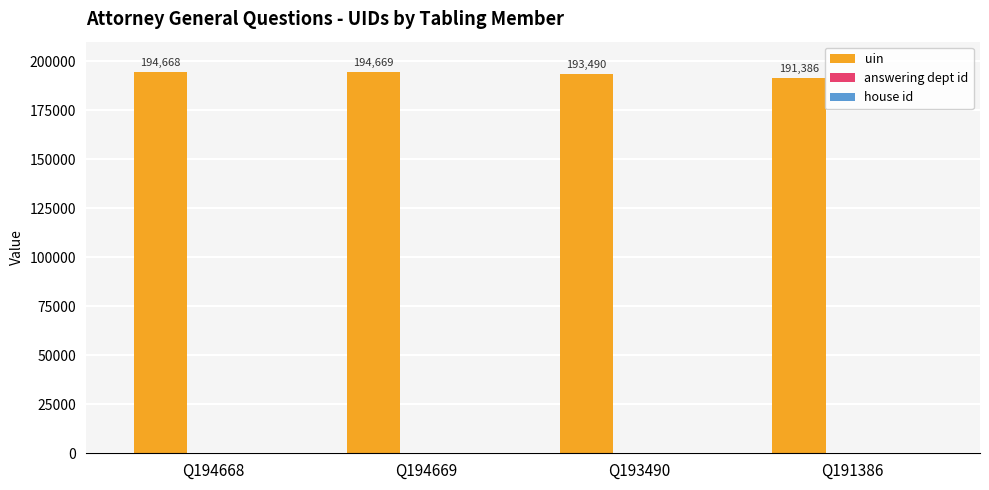

What is the sum of all uin values?

774213